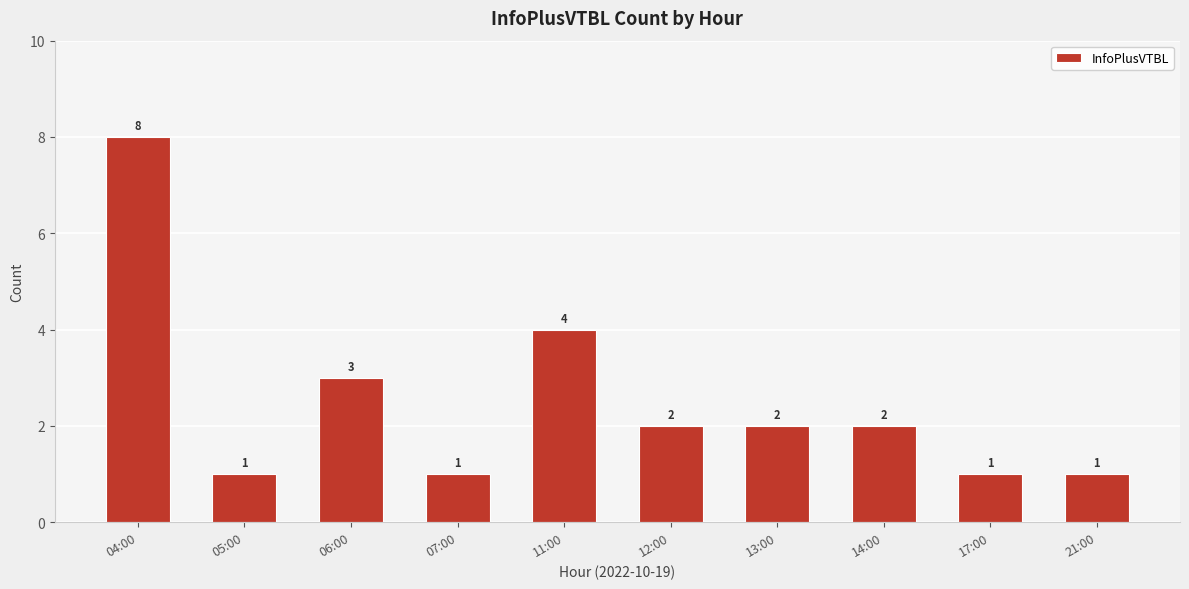

What is the change in value from 11:00 to 13:00?

-2